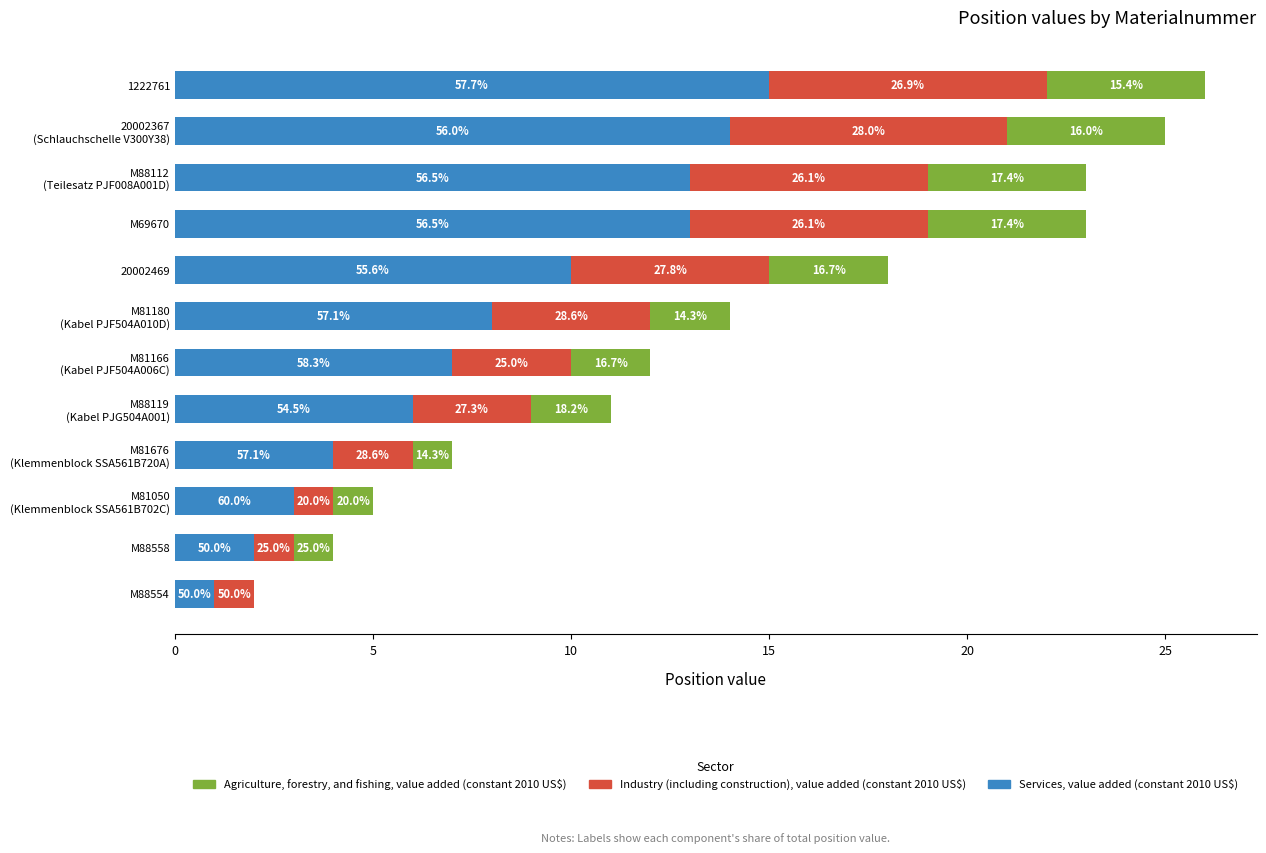

At how many categories does at least one series exceed 2?

10